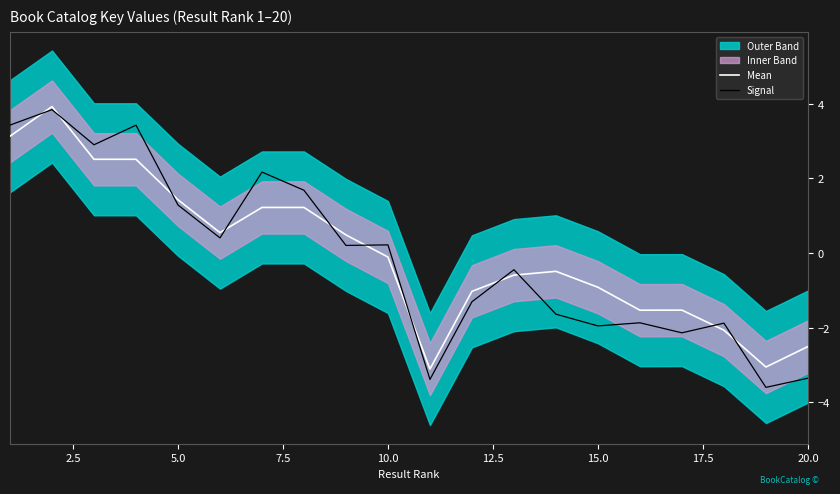

The value of Signal at 15.0 is -2.0. True or false?

True